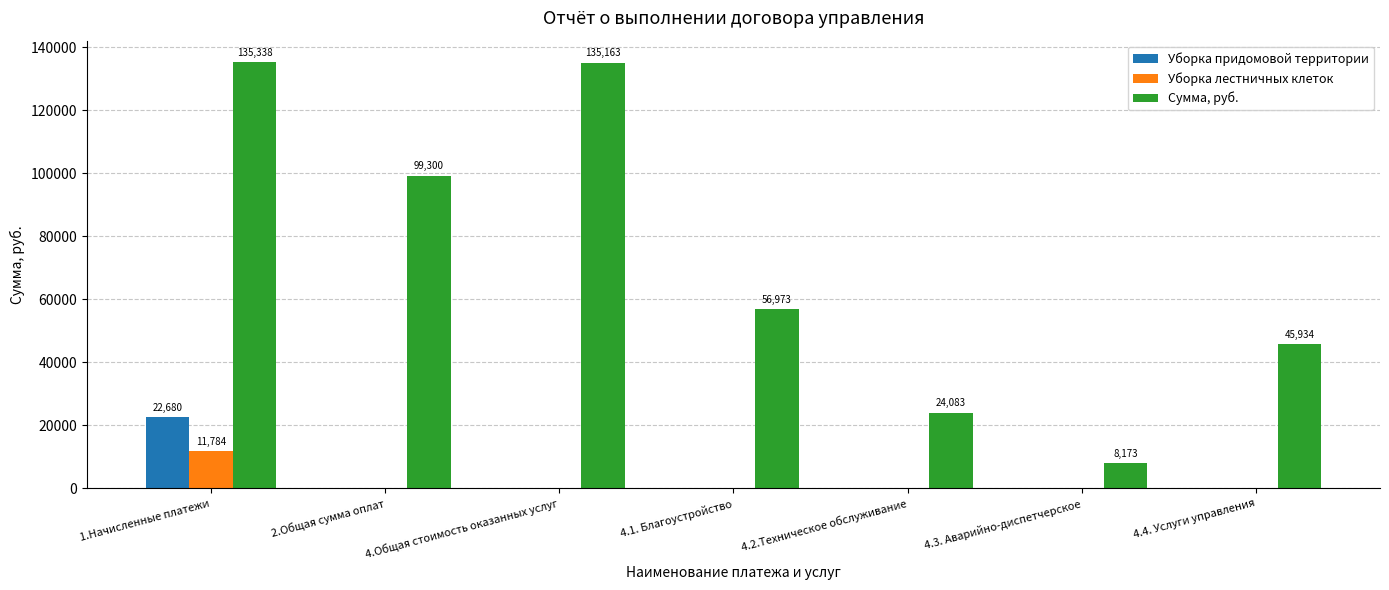

Between 2.Общая сумма оплат and 4.1. Благоустройство, which series saw the biggest shift?

Сумма, руб.